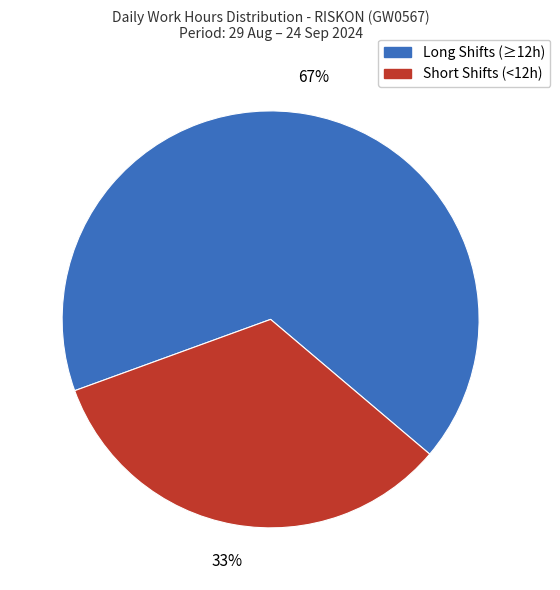

Which slice is the smallest?

Short Shifts (<12h)